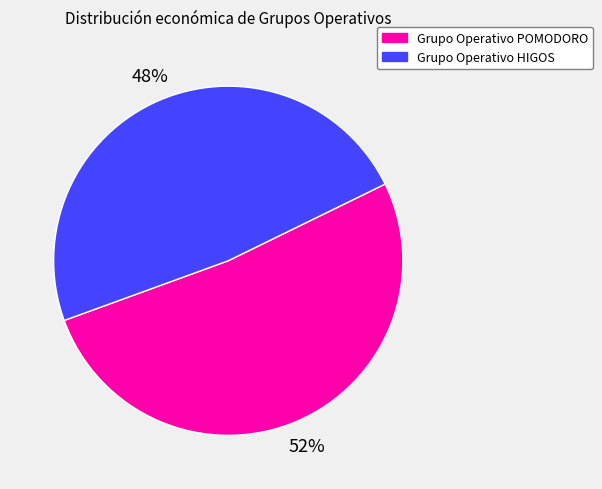

Rank the categories by value from lowest to highest.

Grupo Operativo HIGOS, Grupo Operativo POMODORO